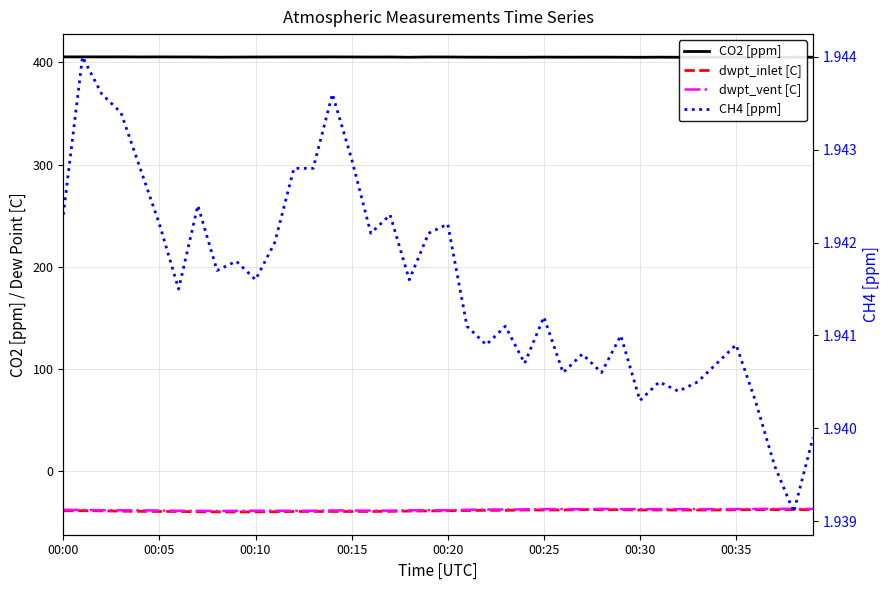

What is the average value of the dwpt_vent [C] series?

-37.8